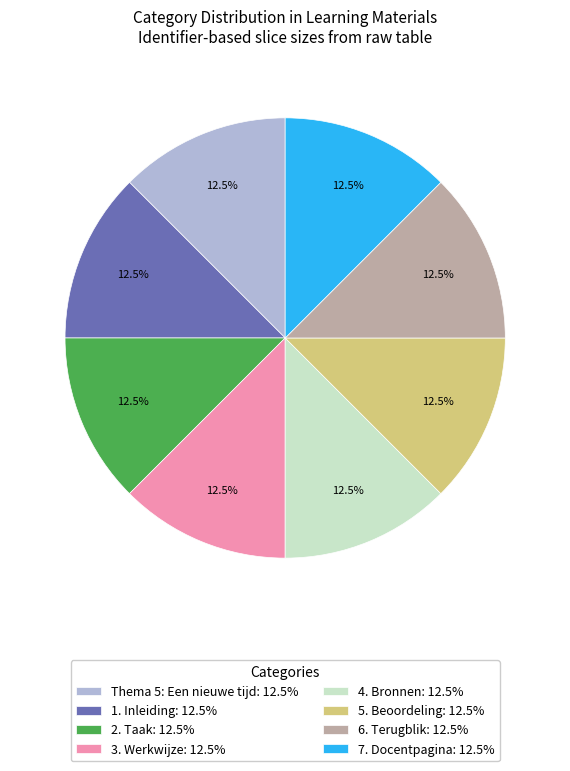

How many slices are in this pie chart?

8